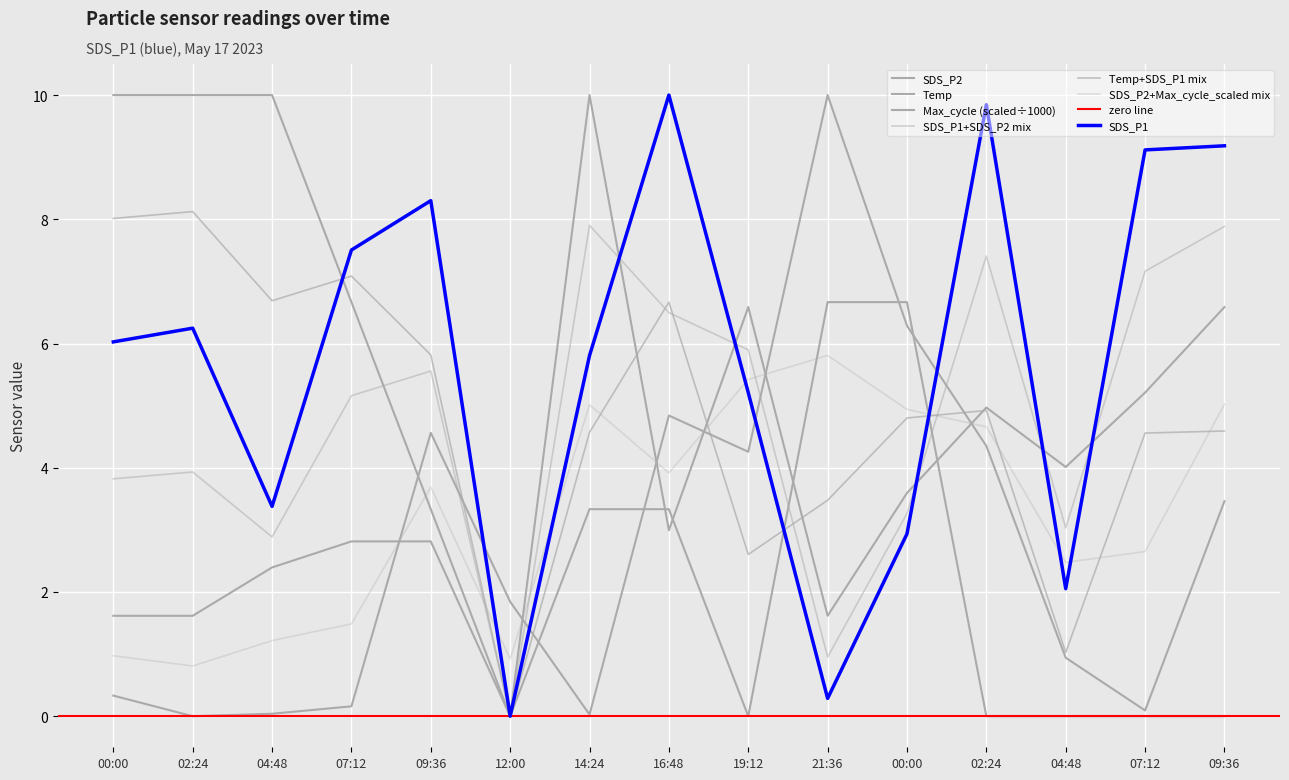

Read the SDS_P1 value at 09:36.

9.2